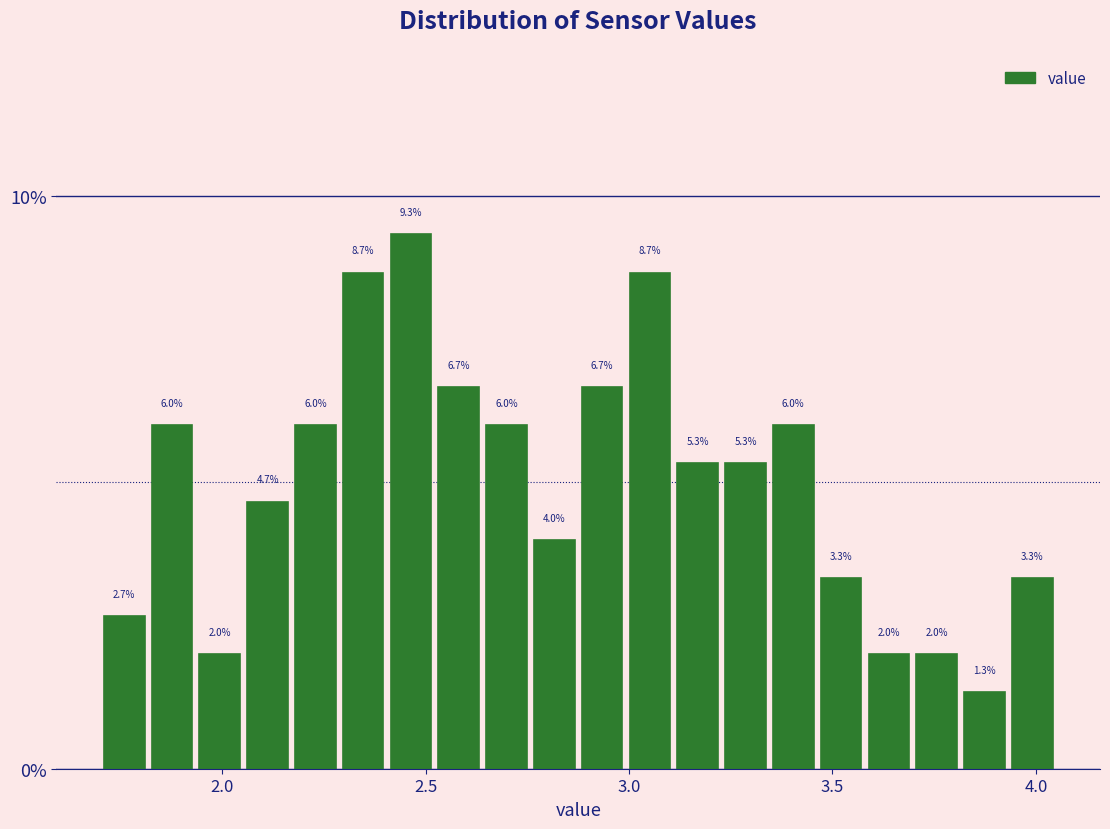

Around what value on the x-axis is the tallest bar? Give the approximate position of its centre, as read against the axis.

2.45